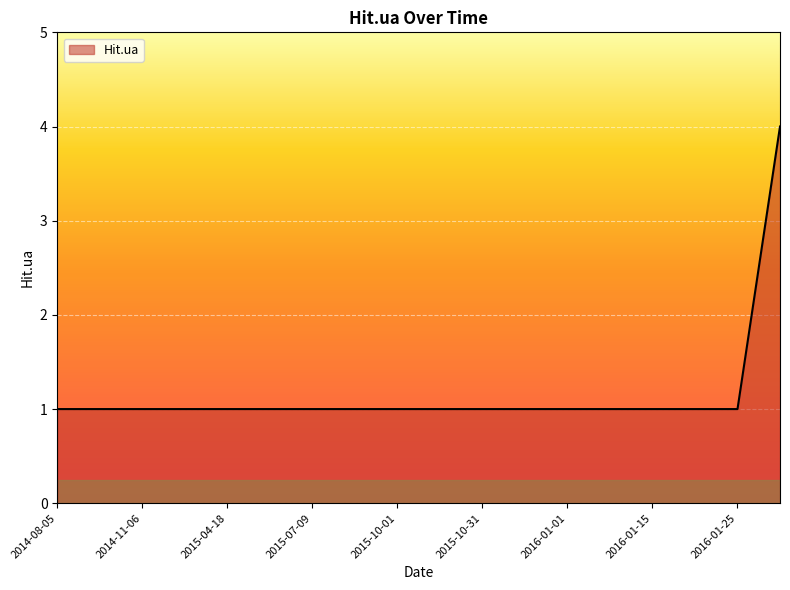

What is the average value?

1